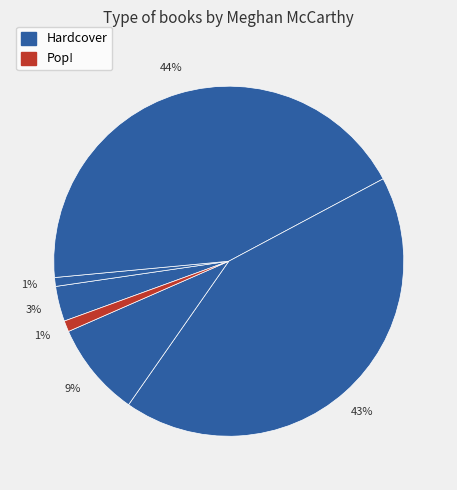

Is there any slice that represents more than half of the pie?

No